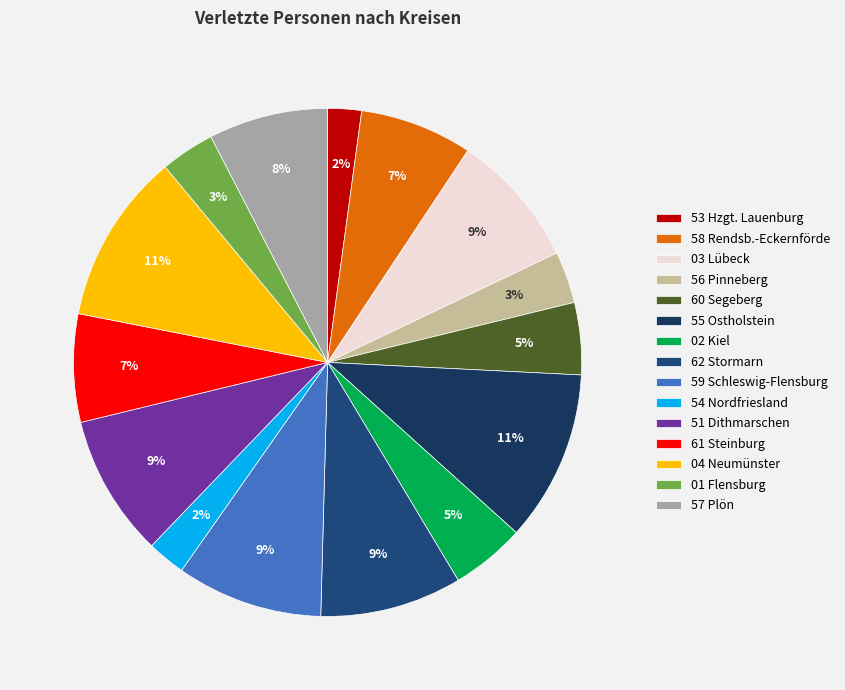

What portion of the pie excludes 56 Pinneberg?

96.7%